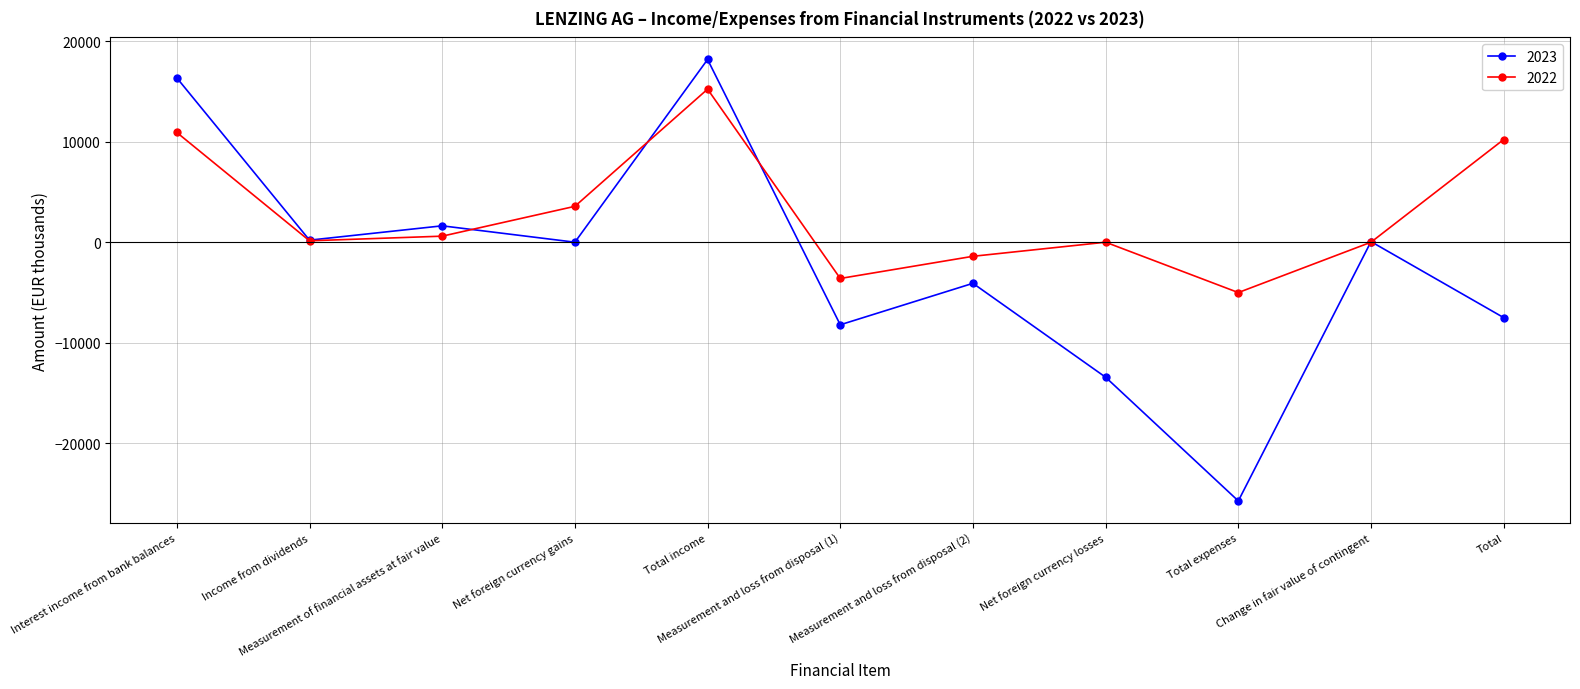

True or false: 2022 and 2023 intersect in this chart.

True